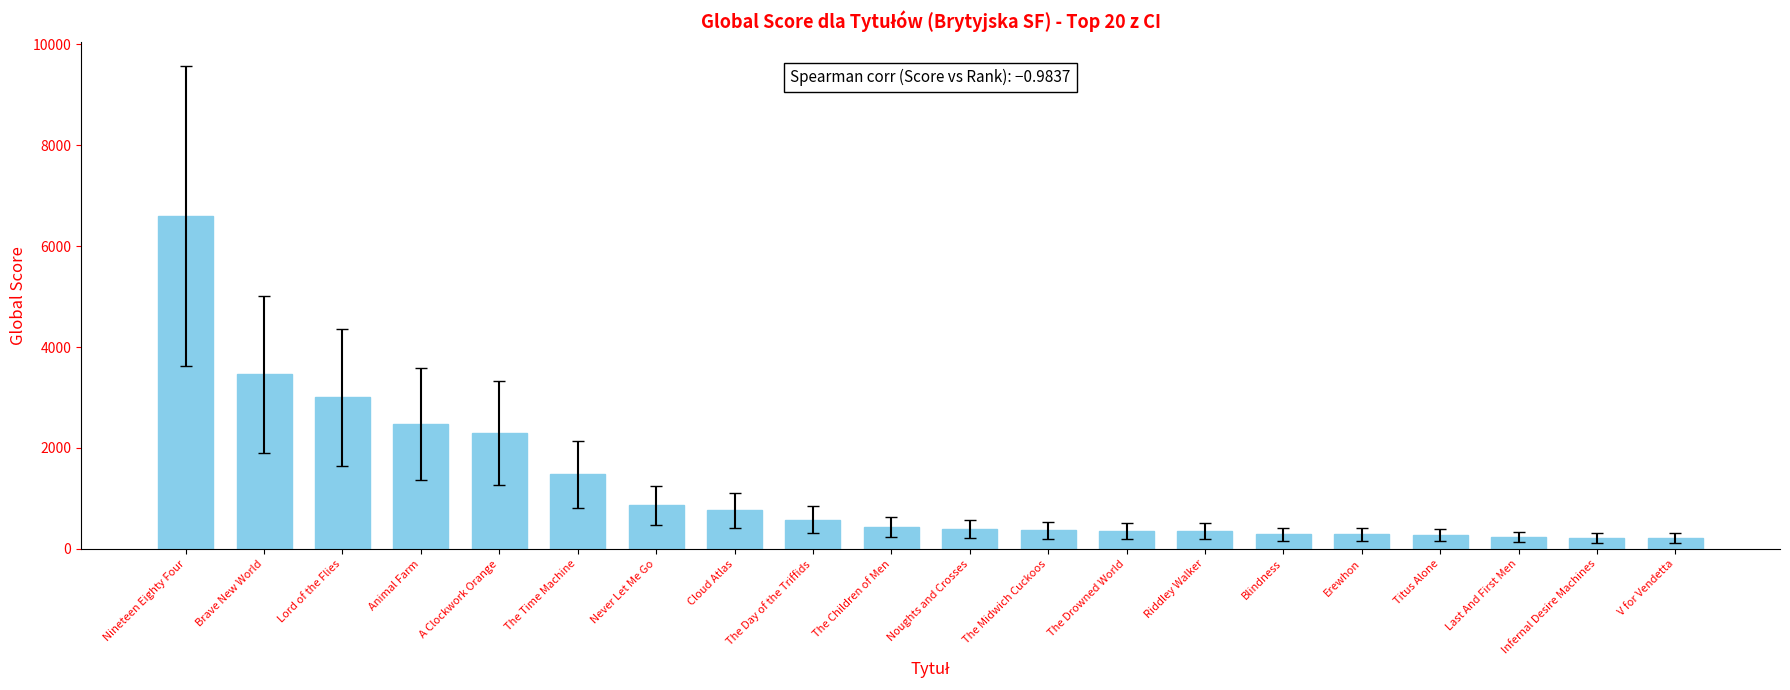

What is the label of the 3rd bar from the right?

Last And First Men